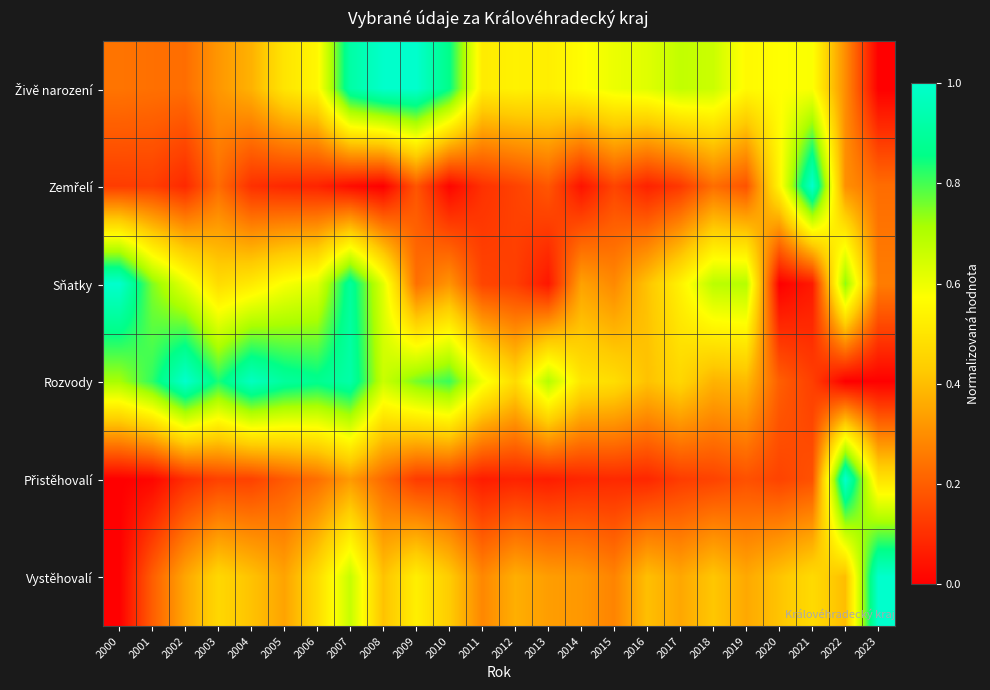

Rank the series by their maximum value, from highest to lowest.

Živě narození, Zemřelí, Sňatky, Rozvody, Přistěhovalí, Vystěhovalí